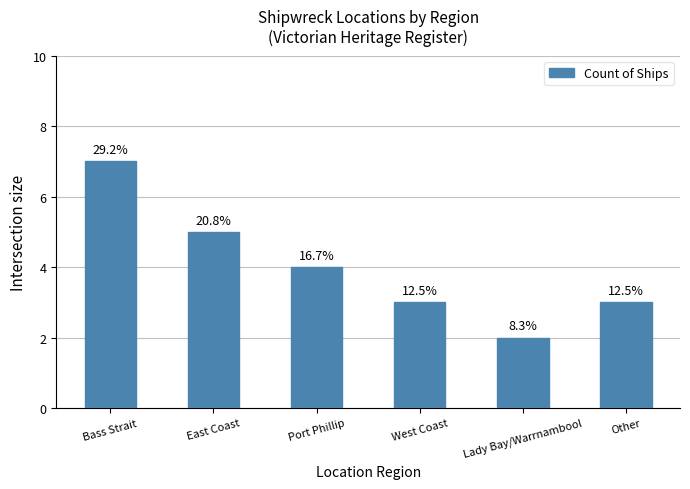

Is it true that the value at Bass Strait is 2?

False